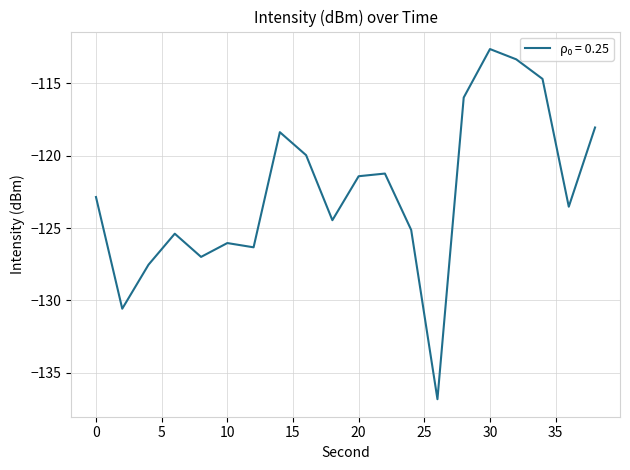

What is the minimum value shown in the chart?

-136.8